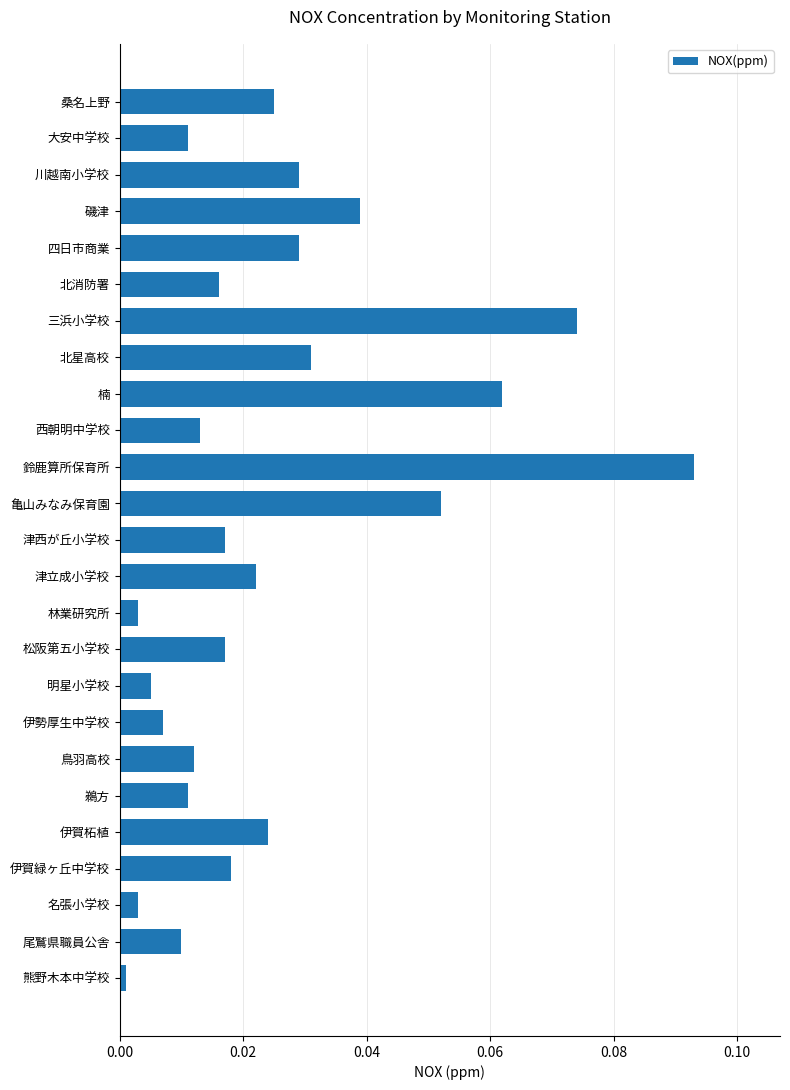

The chart shows a value of 0.0 at 大安中学校. True or false?

True